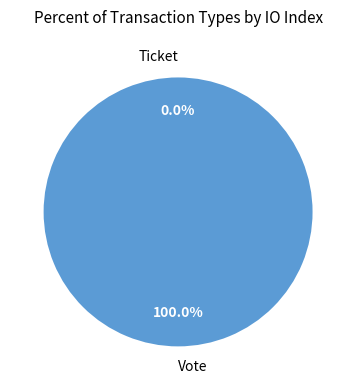

Combined, what portion of the pie is Vote and Ticket?

100.0%